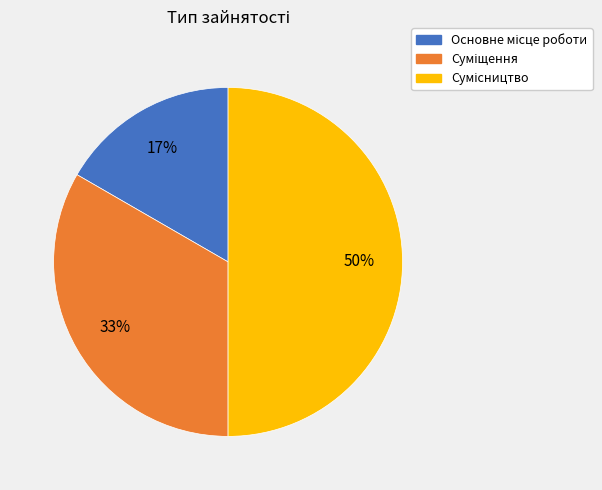

To the nearest percent, what is the average slice percentage?

33%